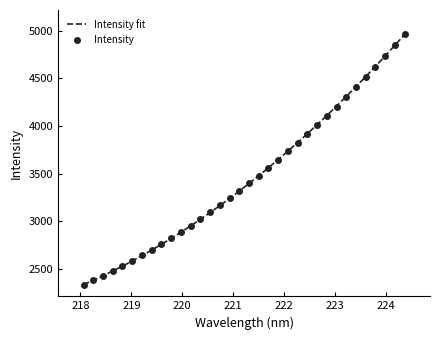

What is the maximum value for Intensity fit?

4960.2